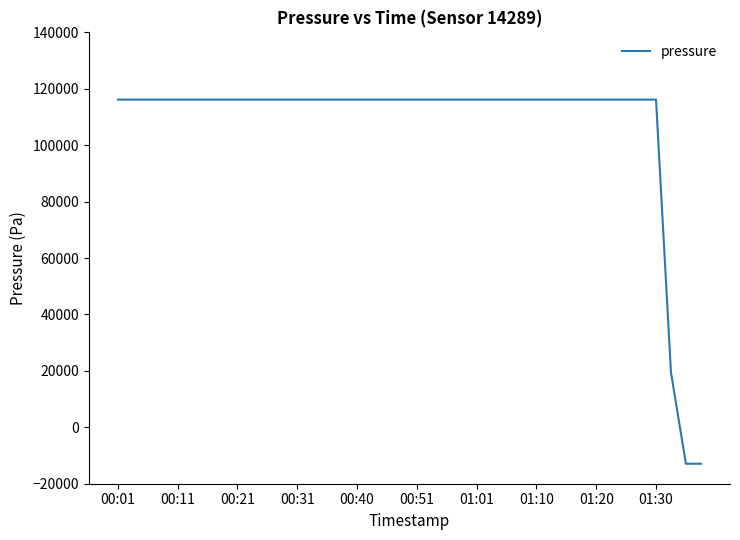

How many values are below zero?

2